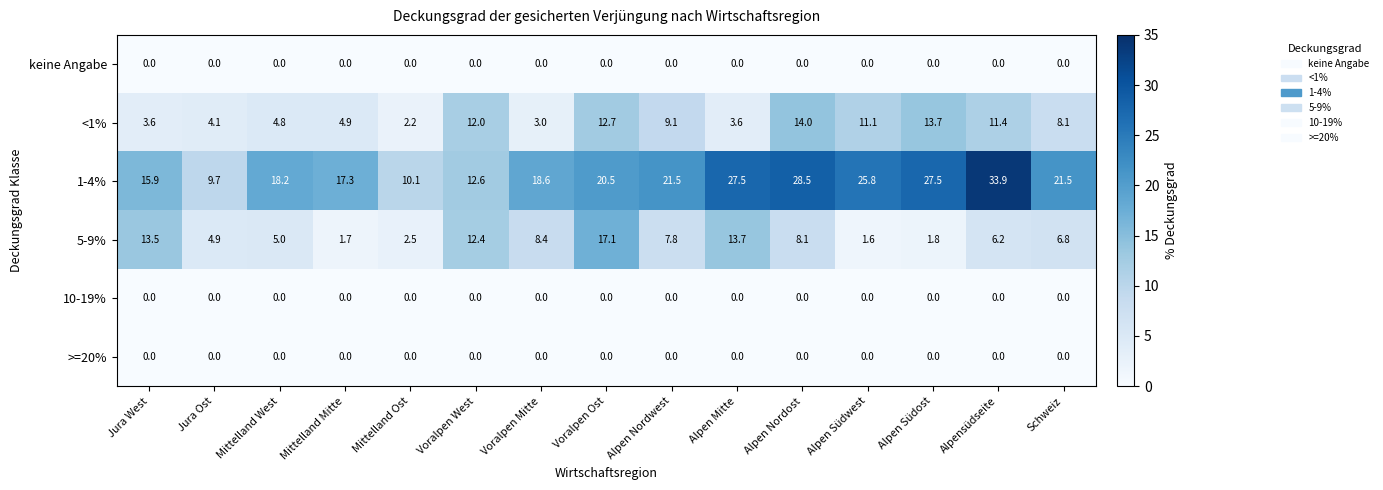

Which label corresponds to the largest value in the chart?

Alpensüdseite